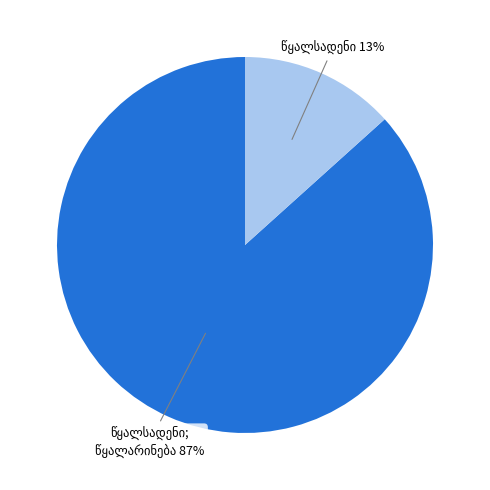

To the nearest percent, what is the average slice percentage?

50%